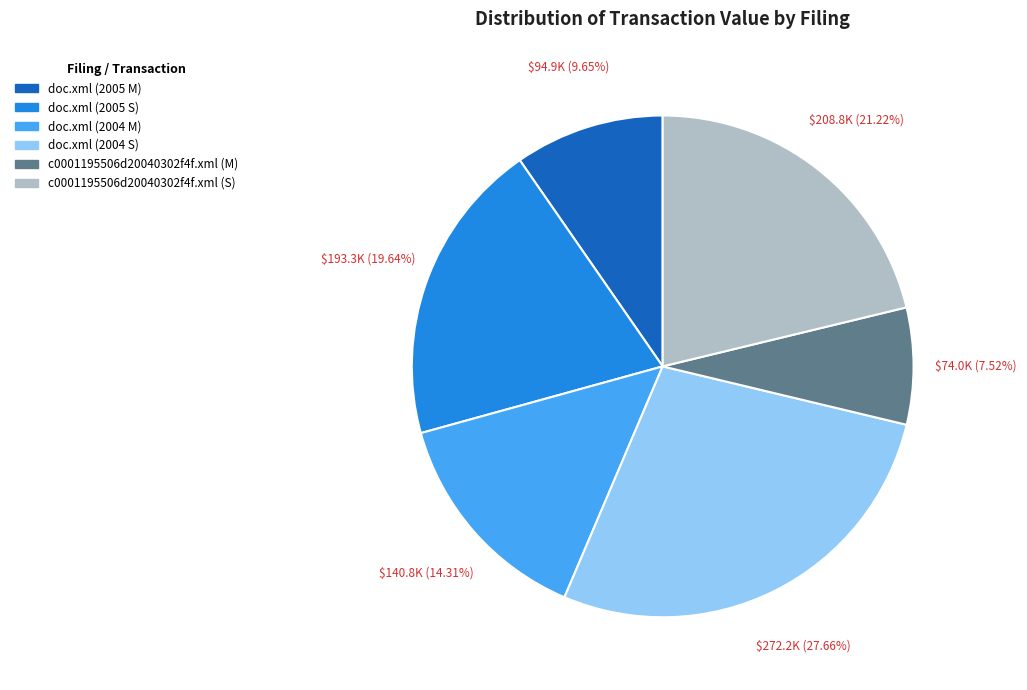

Count the number of slices in the pie.

6